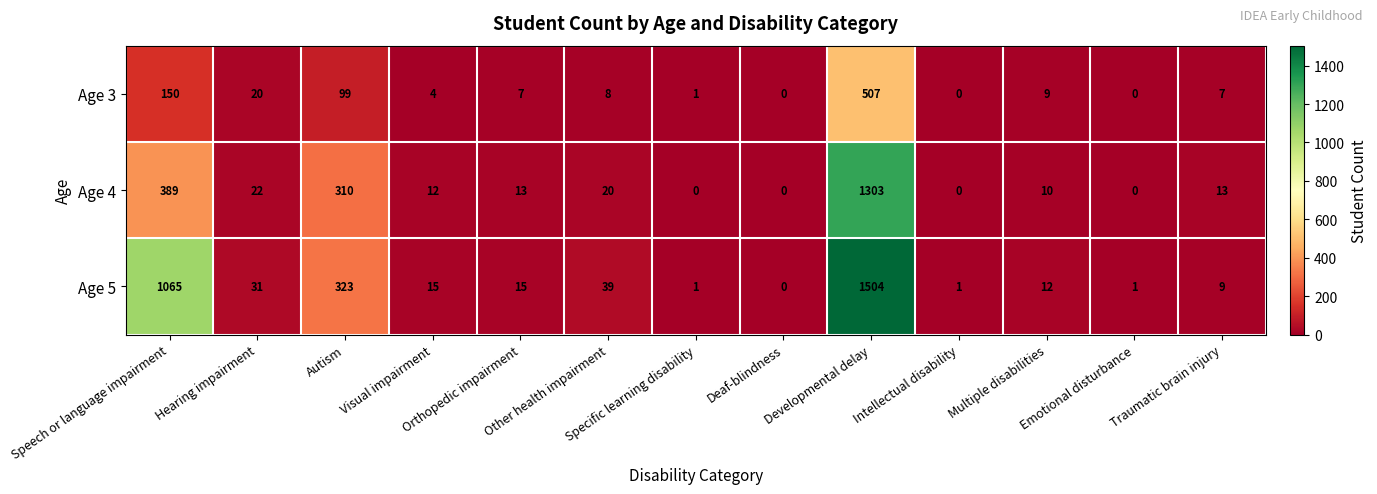

List the series in order of their overall mean, highest first.

Age 5, Age 4, Age 3